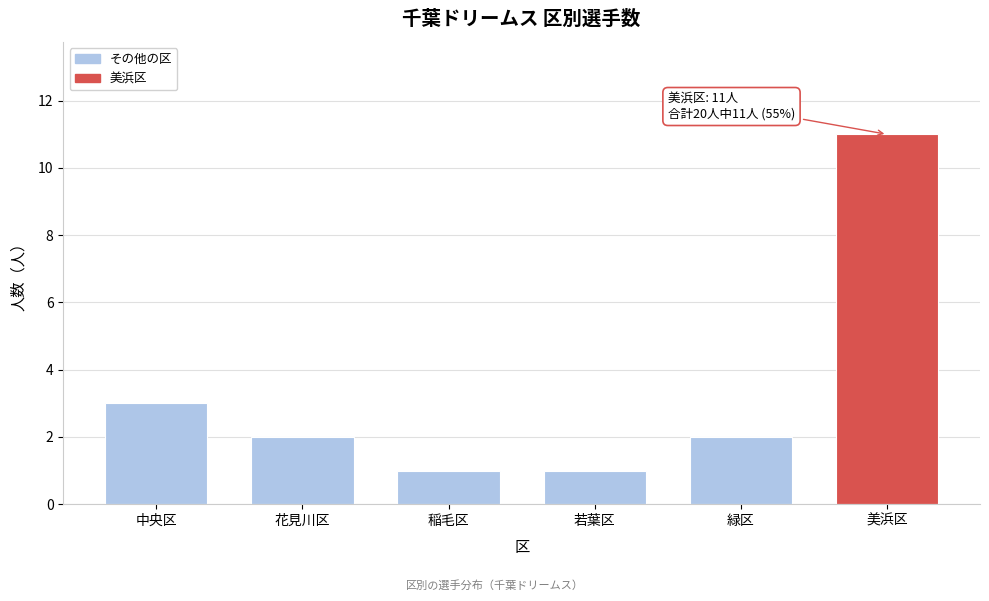

Reading left to right, transcribe all the data shown in this chart.

3	2	1	1	2	11